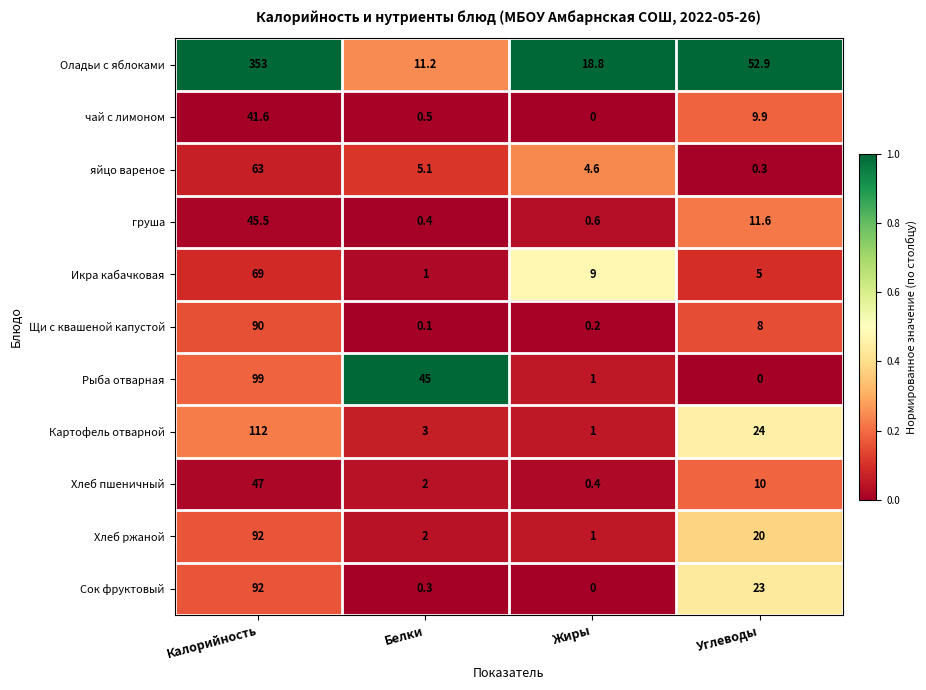

What is the total value across all series at Жиры?

36.6